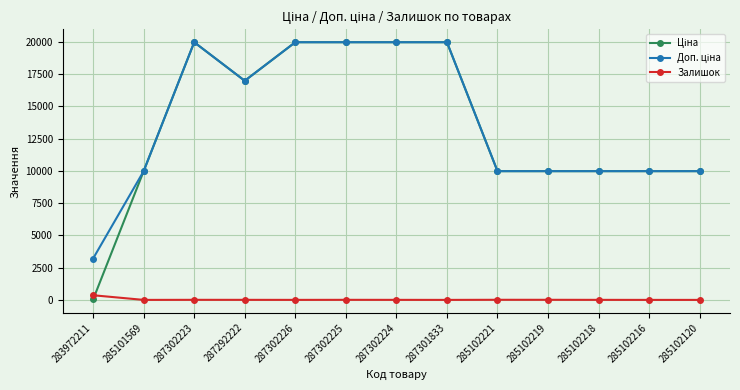

What is the total value across all series at 285102120?

19950.0